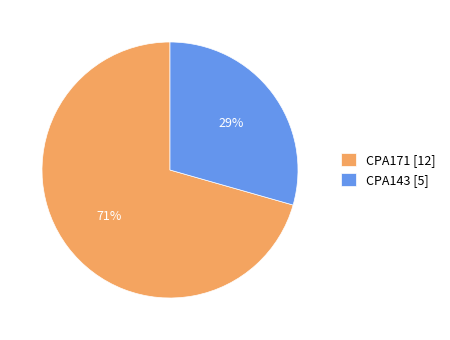

Between CPA171 [12] and CPA143 [5], which is larger?

CPA171 [12]